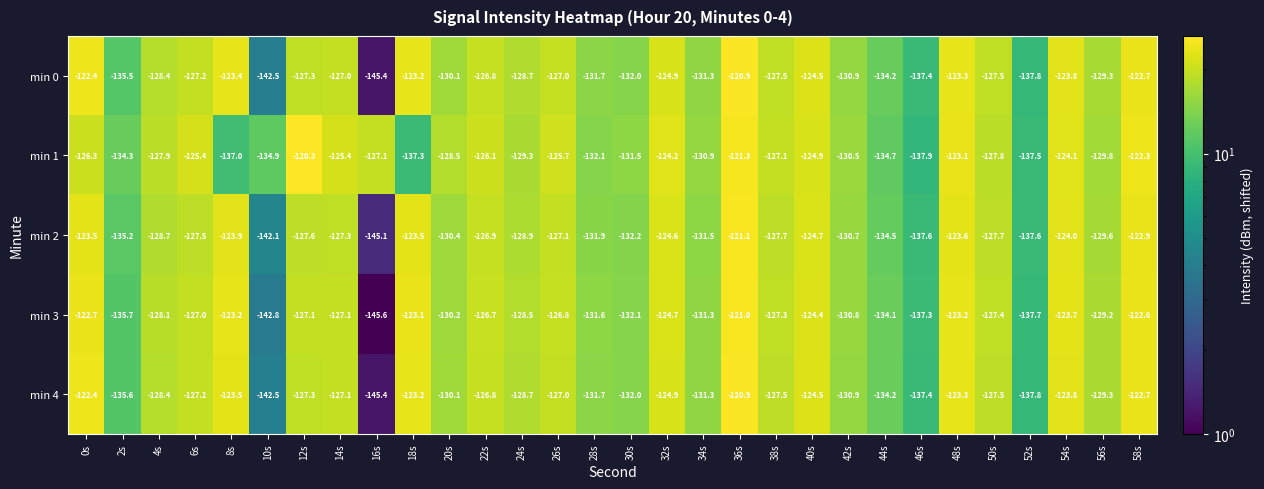

How many data points in min 2 are less than -127?

20